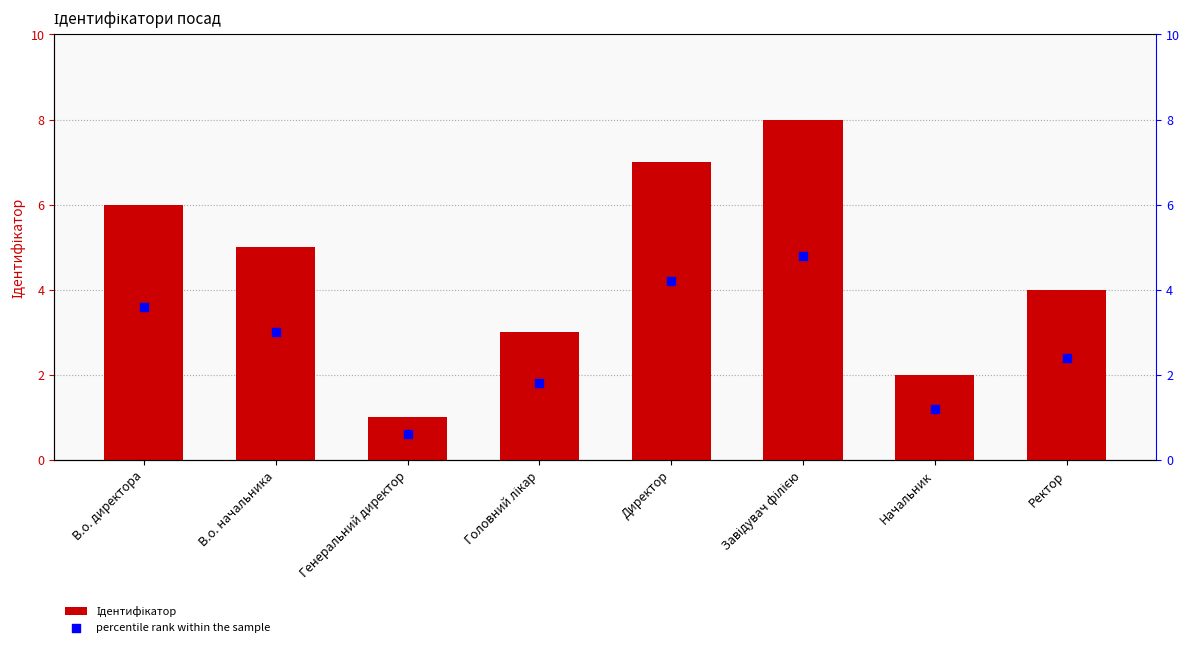

At how many categories does at least one series exceed 1?

7